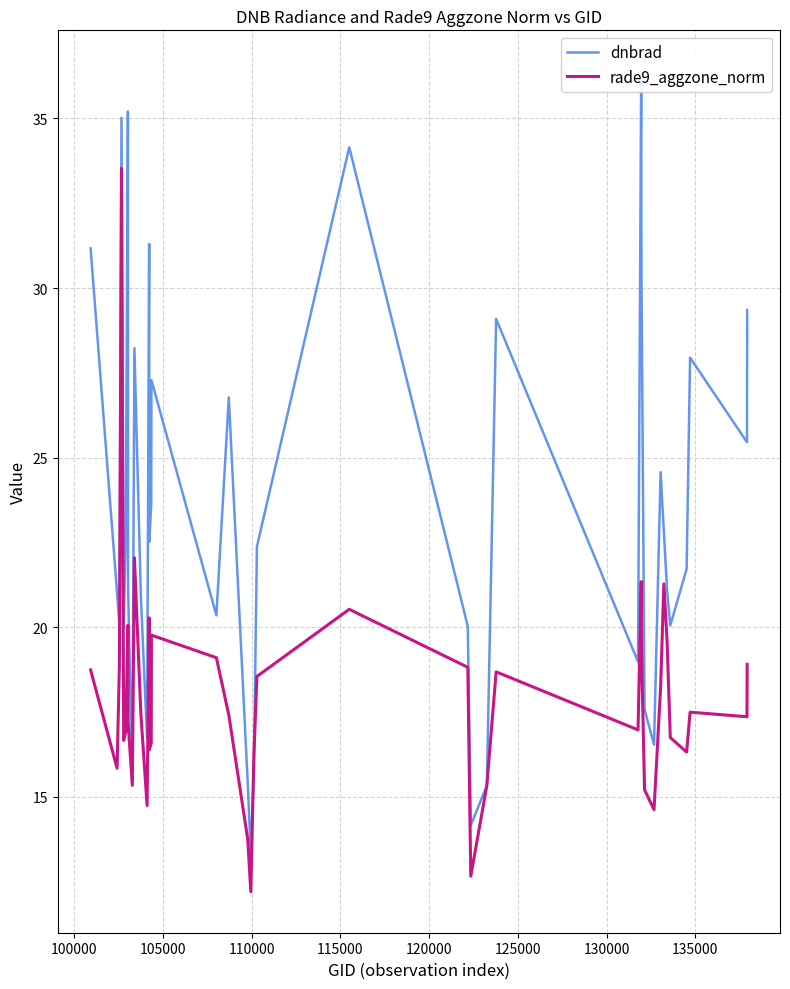

Reading left to right, extract all data points from this chart.

dnbrad: 31.2	21.0	20.1	35.0	19.9	22.8	35.2	21.2	15.3	28.2	20.9	16.7	31.3	22.5	23.6	27.3	20.3	26.8	15.4	13.3	15.8	22.4	34.1	20.0	14.2	15.3	29.1	19.0	36.4	30.4	17.6	16.5	24.6	22.8	21.1	20.1	21.7	27.9	25.5	29.4
rade9_aggzone_norm: 18.7	15.8	18.9	33.5	16.7	16.9	20.1	17.2	15.3	22.0	17.4	14.7	20.3	16.4	16.6	19.8	19.1	17.4	13.8	12.2	16.2	18.6	20.5	18.8	12.7	15.3	18.7	17.0	21.3	19.4	15.2	14.6	18.2	21.3	19.6	16.7	16.3	17.5	17.4	18.9